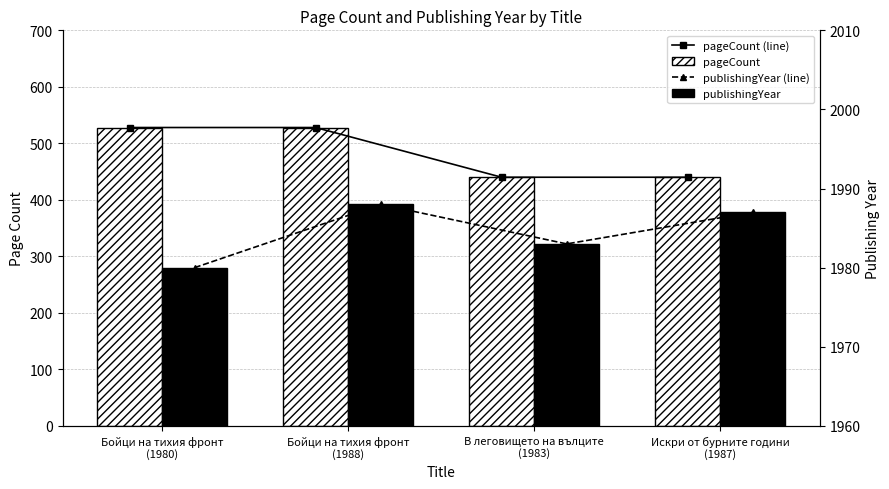

At how many categories does at least one series exceed 714?

4